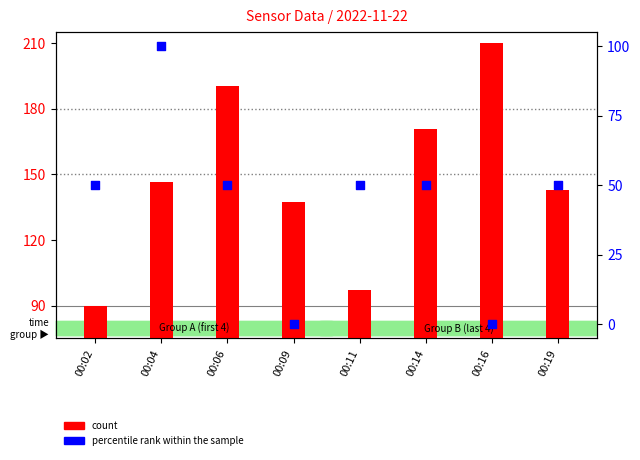

At which category is the sum across all series the highest?

00:04